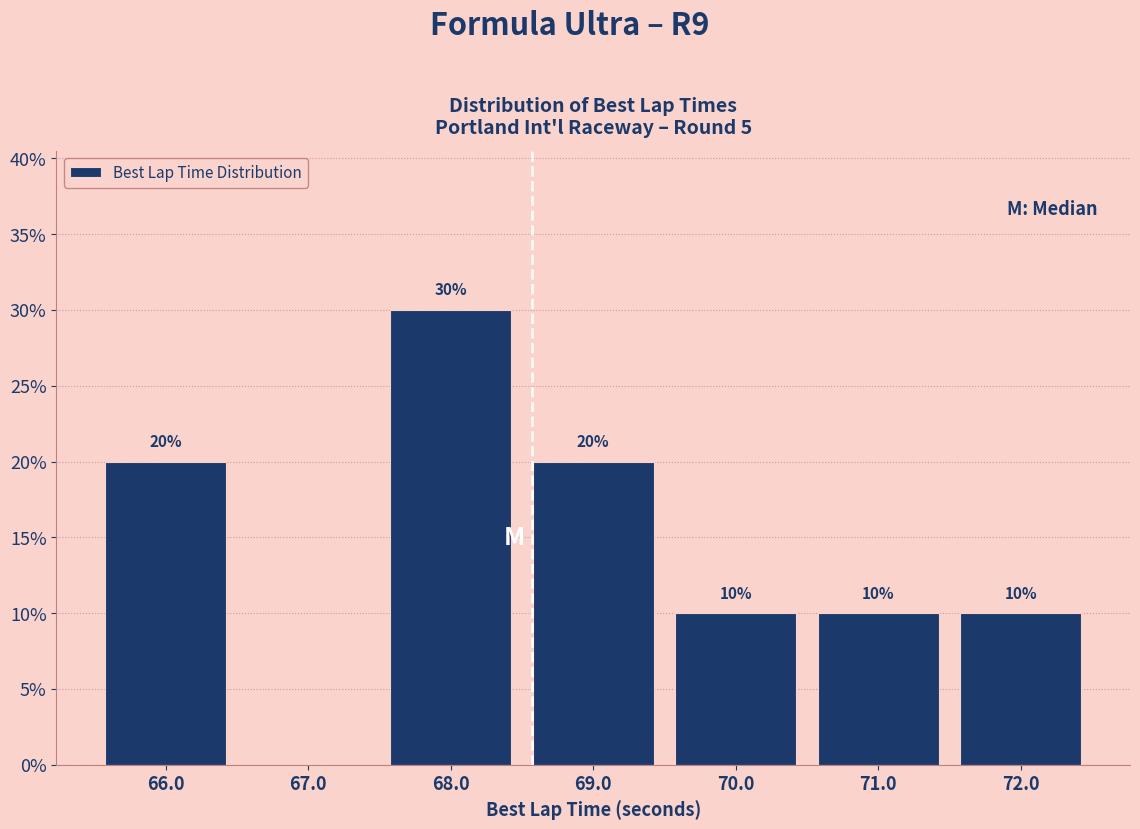

Over which range of the x-axis is the bar tallest?

67.5 to 68.5